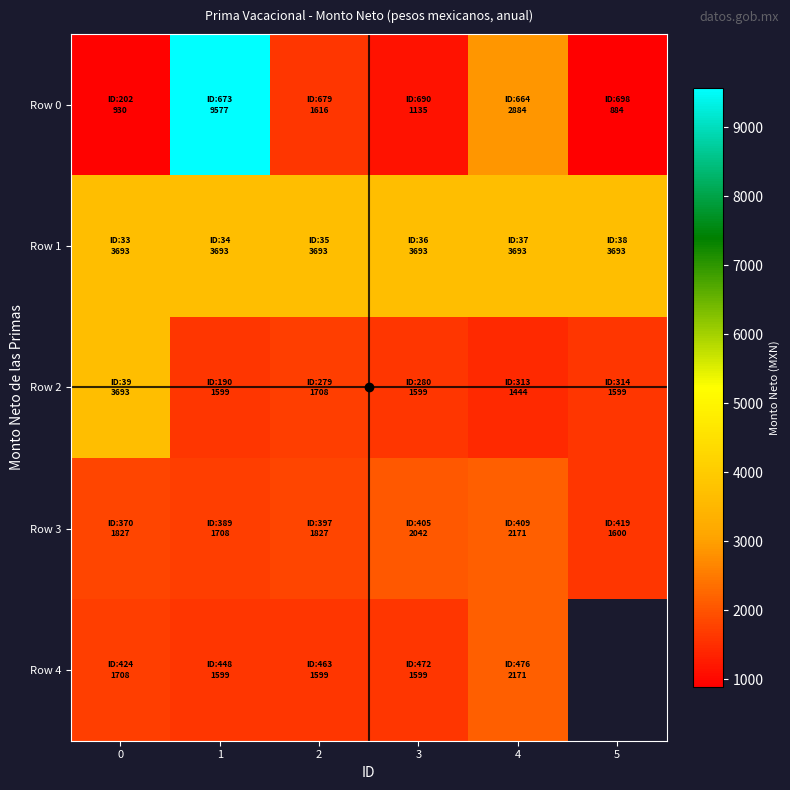

Count the number of data series in this chart.

5